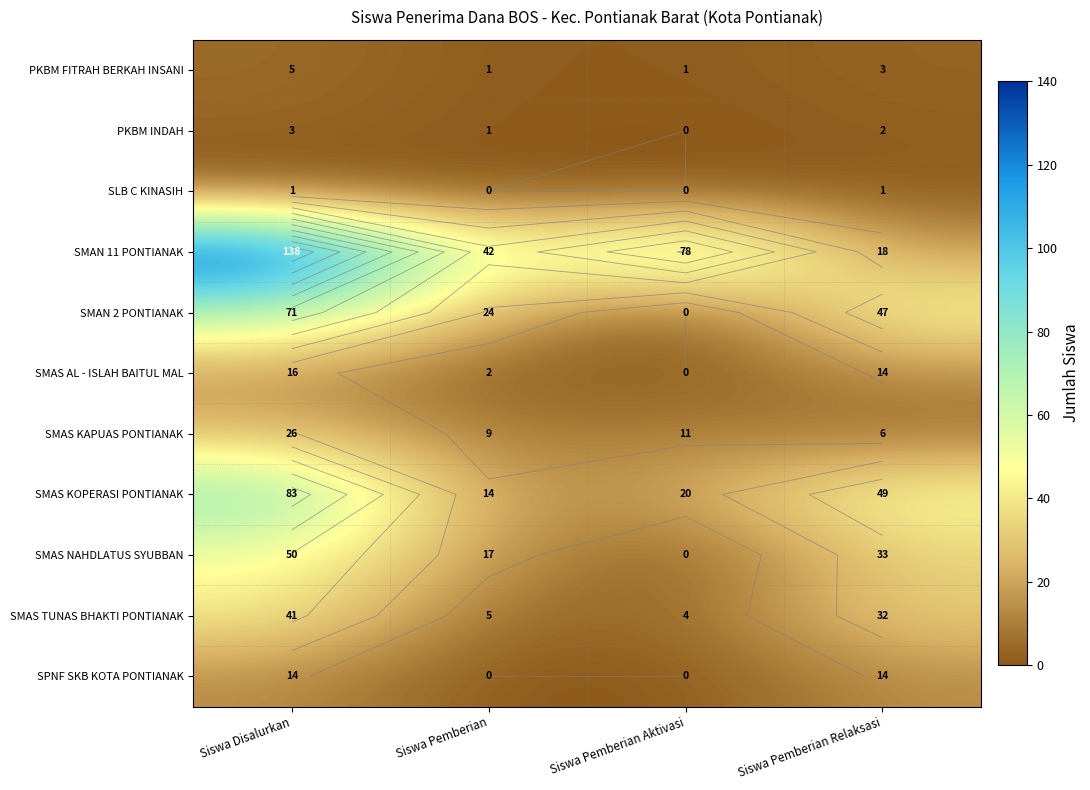

What is the minimum value for SMAS TUNAS BHAKTI PONTIANAK?

4